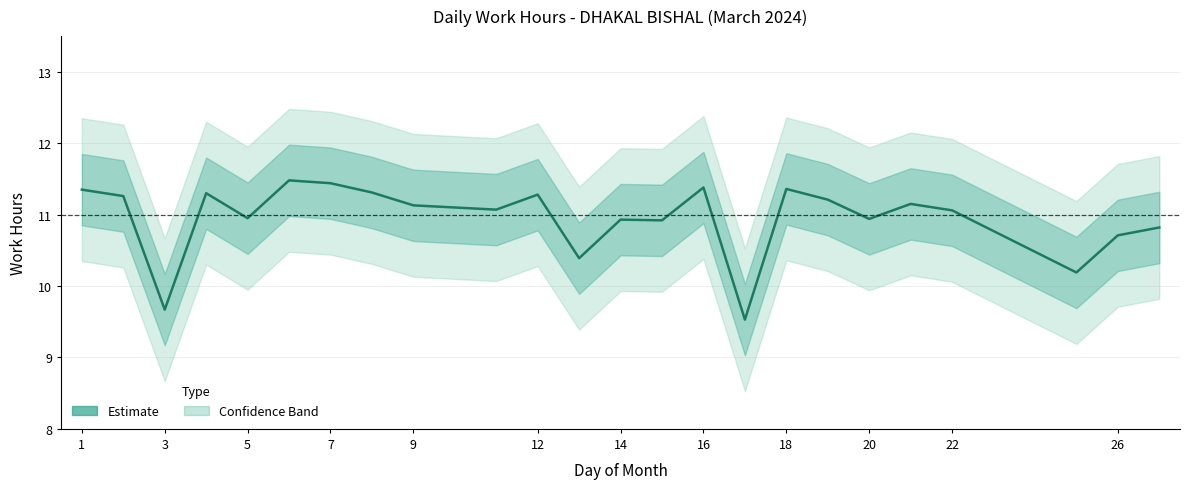

How many values are below 11?

10